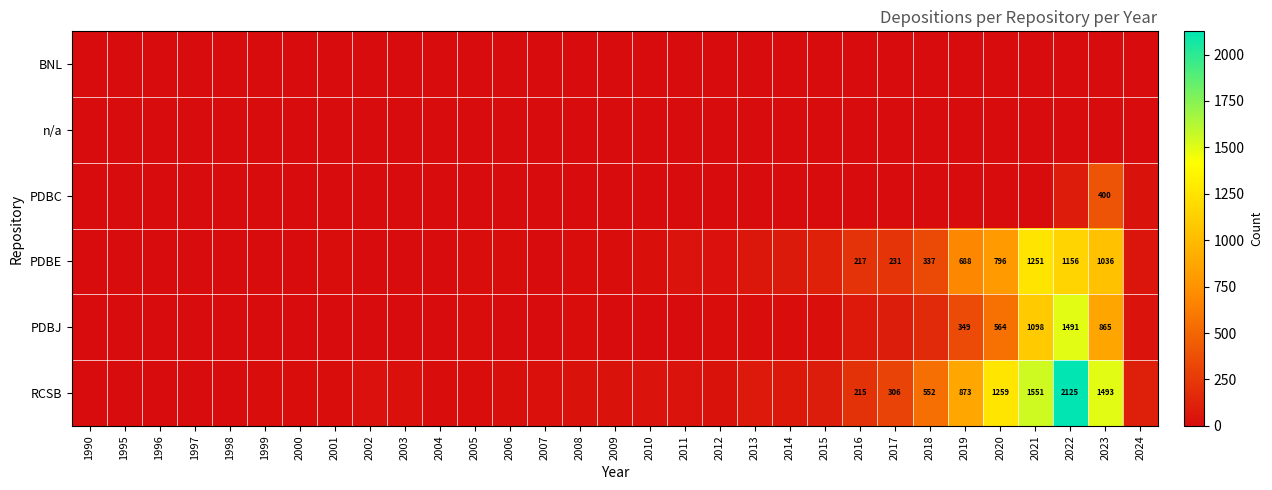

The n/a series shows 0 at 2019. True or false?

True